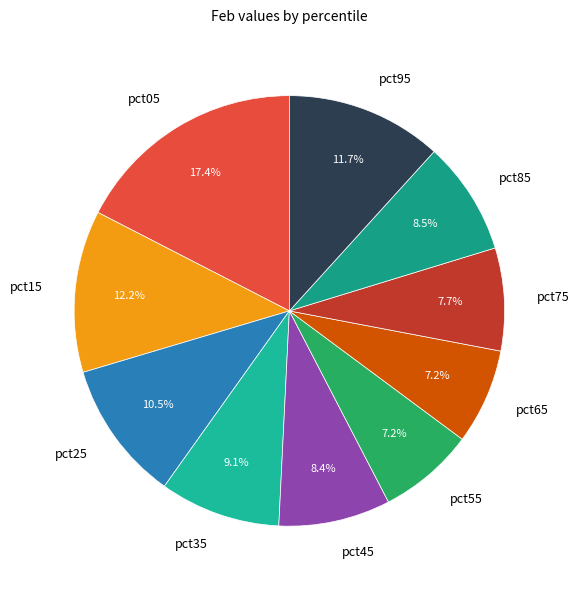

Is there a majority slice in this chart?

No